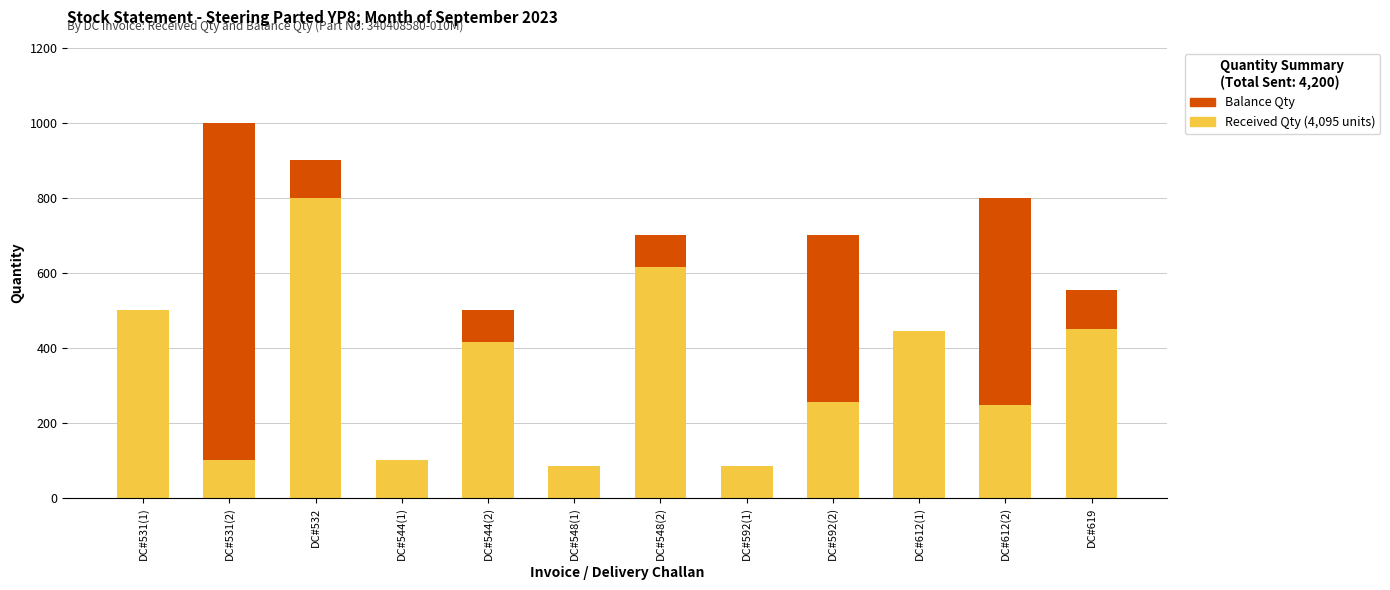

How many categories are shown in the chart?

12